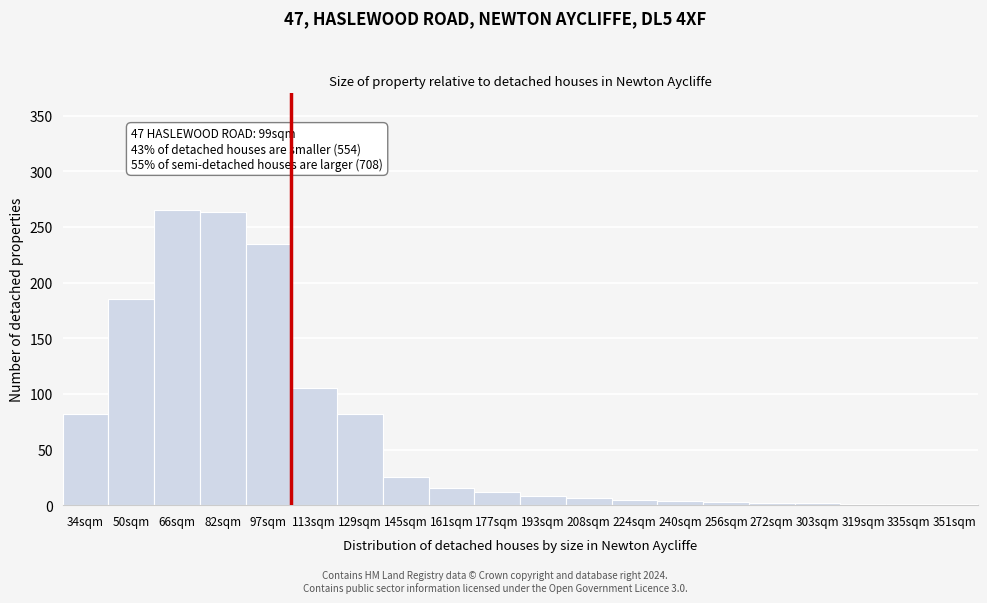

What is the sum of all values?

1302